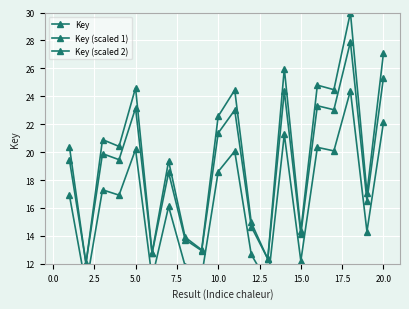

What is the difference between the second highest and second lowest values in the Key (scaled 1) series?

13.0